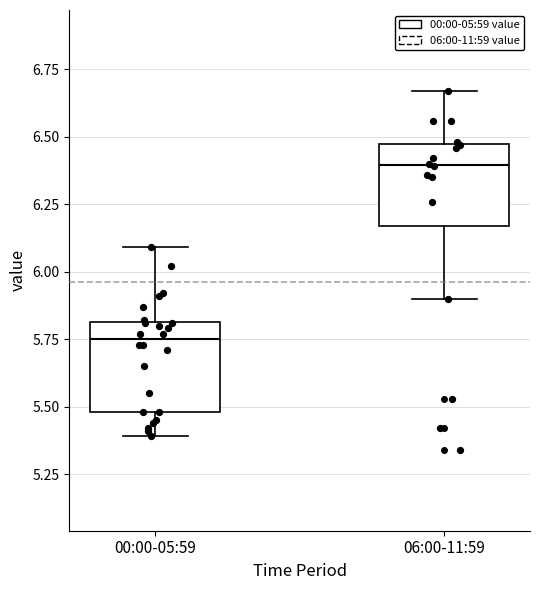

Which box has the lowest median line?

00:00-05:59